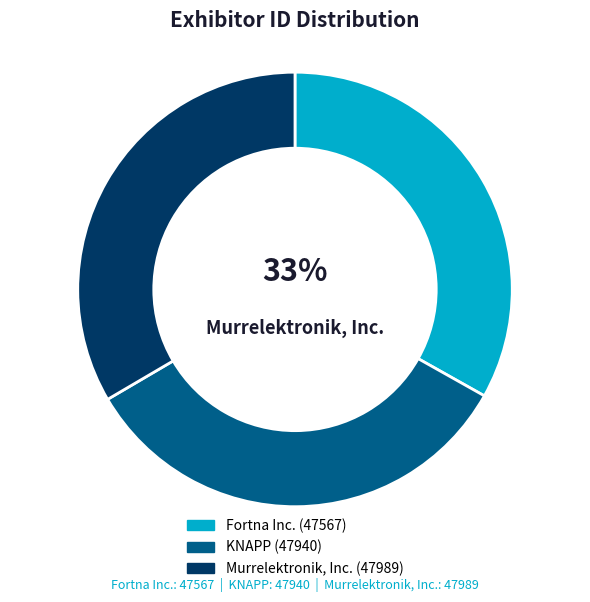

To the nearest percent, what is the average slice percentage?

33%